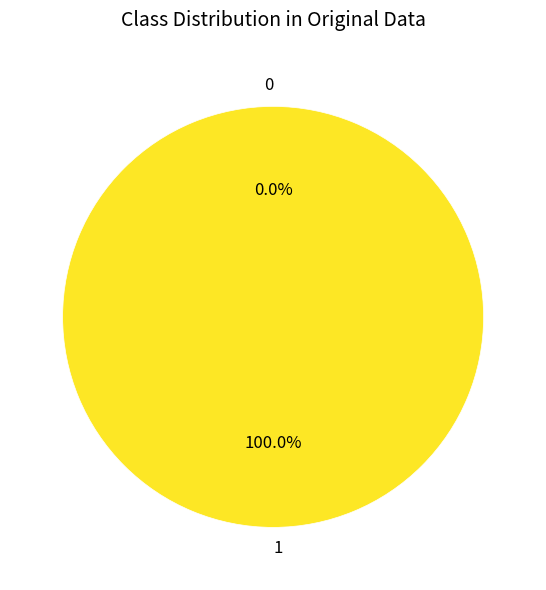

To the nearest percent, what is the average slice percentage?

50%